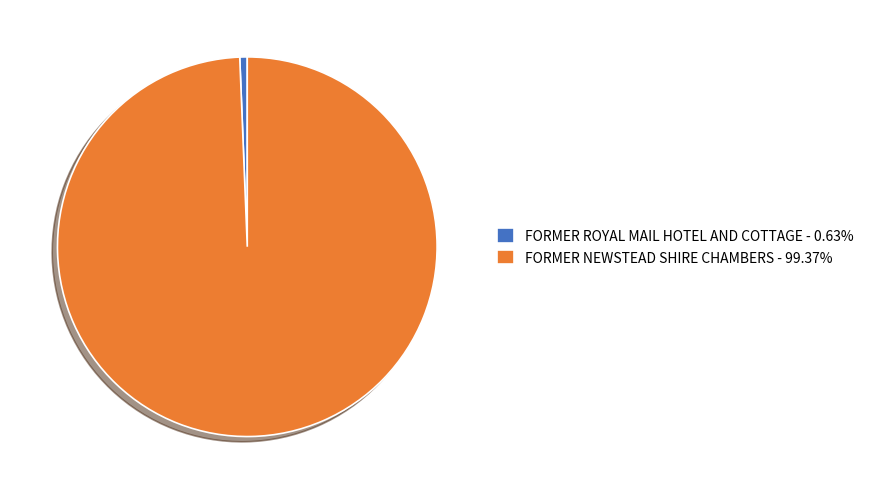

Does FORMER ROYAL MAIL HOTEL AND COTTAGE - 0.63% account for over 50% of the chart?

No